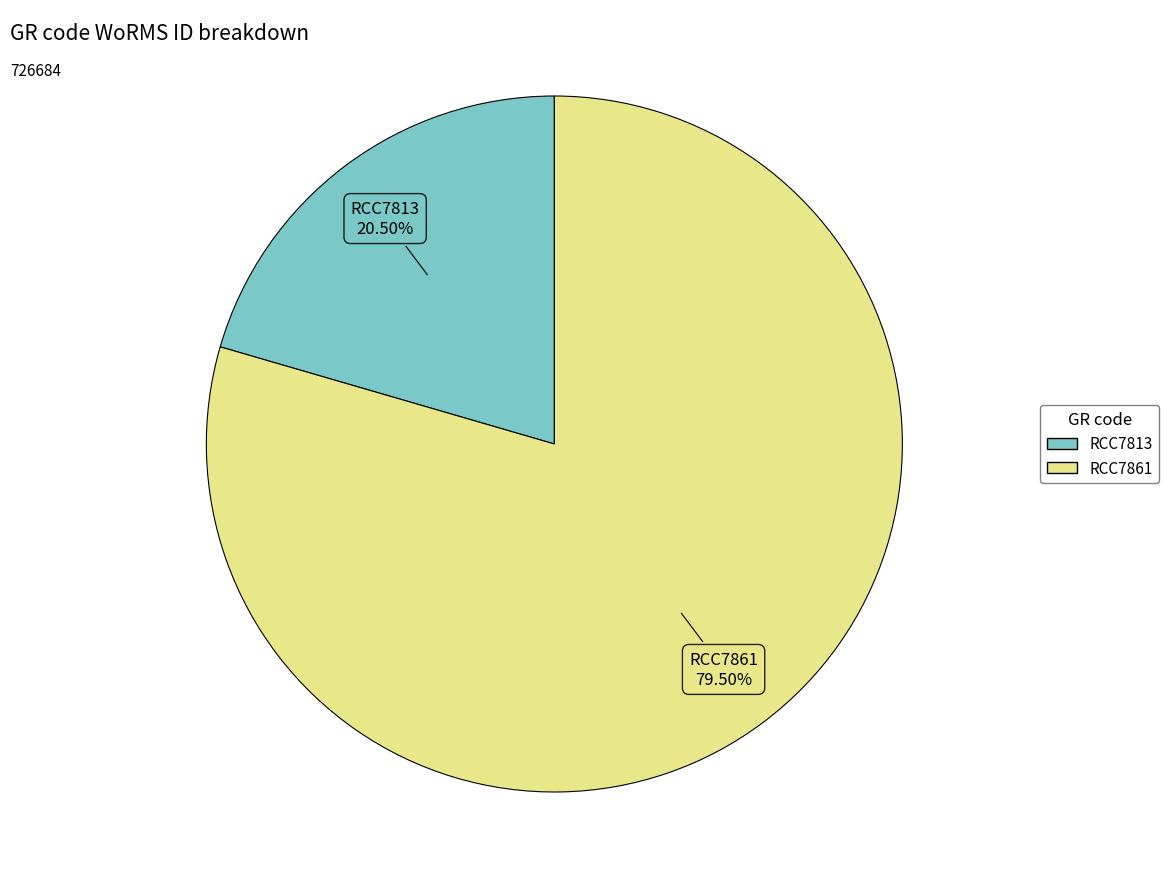

Which slice is the smallest?

RCC7813